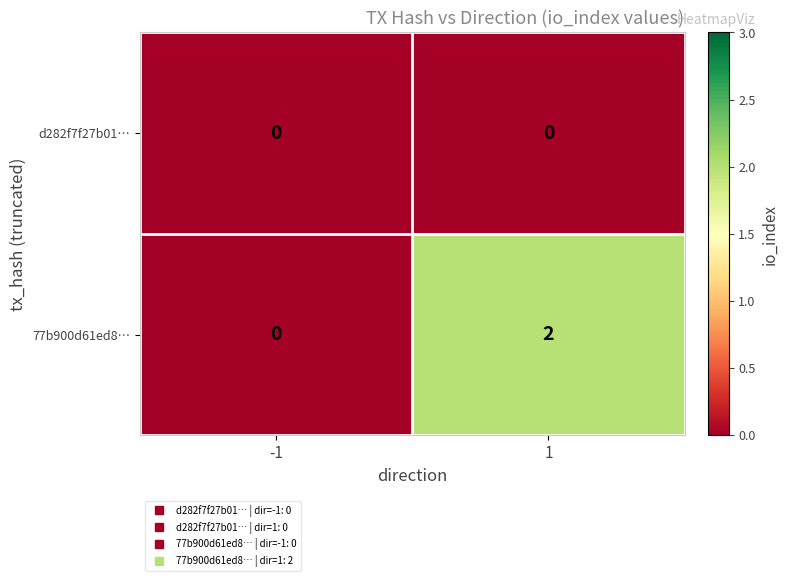

Between -1 and 1, which series saw the biggest shift?

77b900d61ed8…